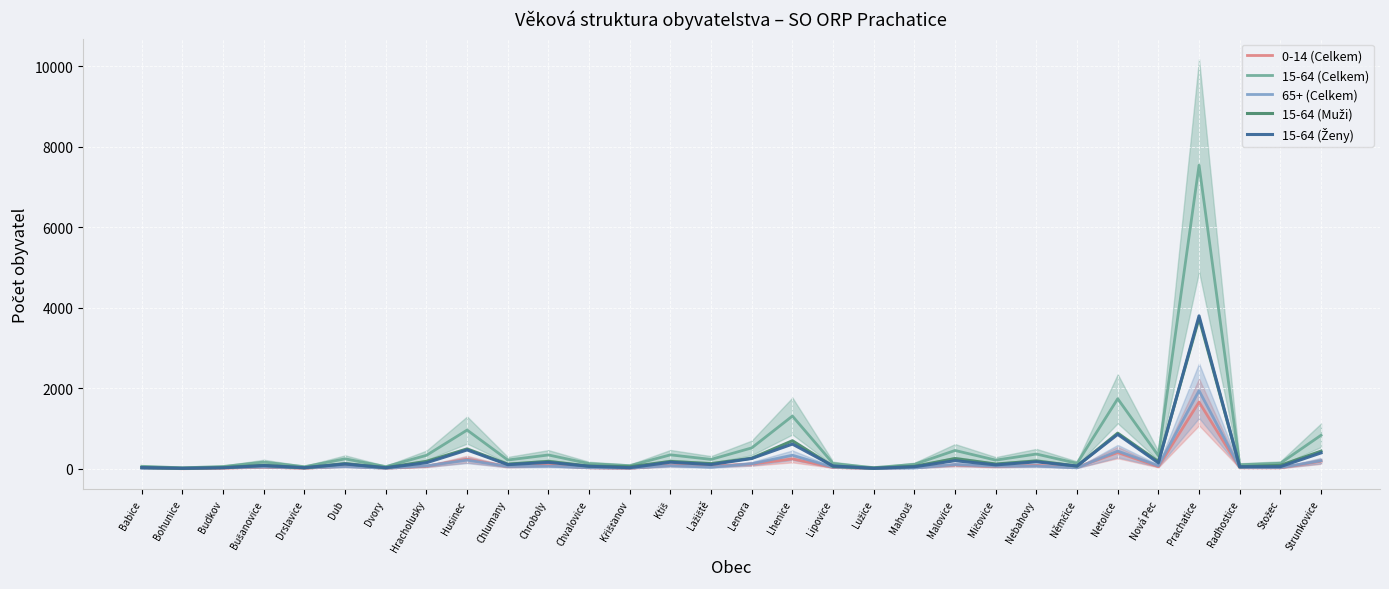

How many distinct data groups are displayed?

5